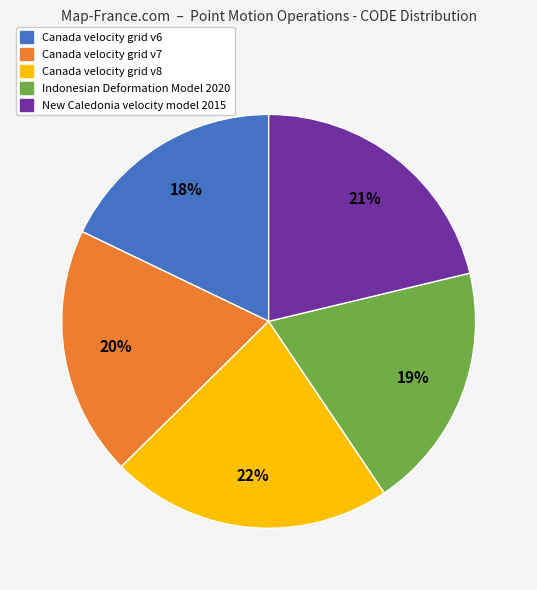

Do Canada velocity grid v6 and Canada velocity grid v7 together represent more than half of the pie?

No